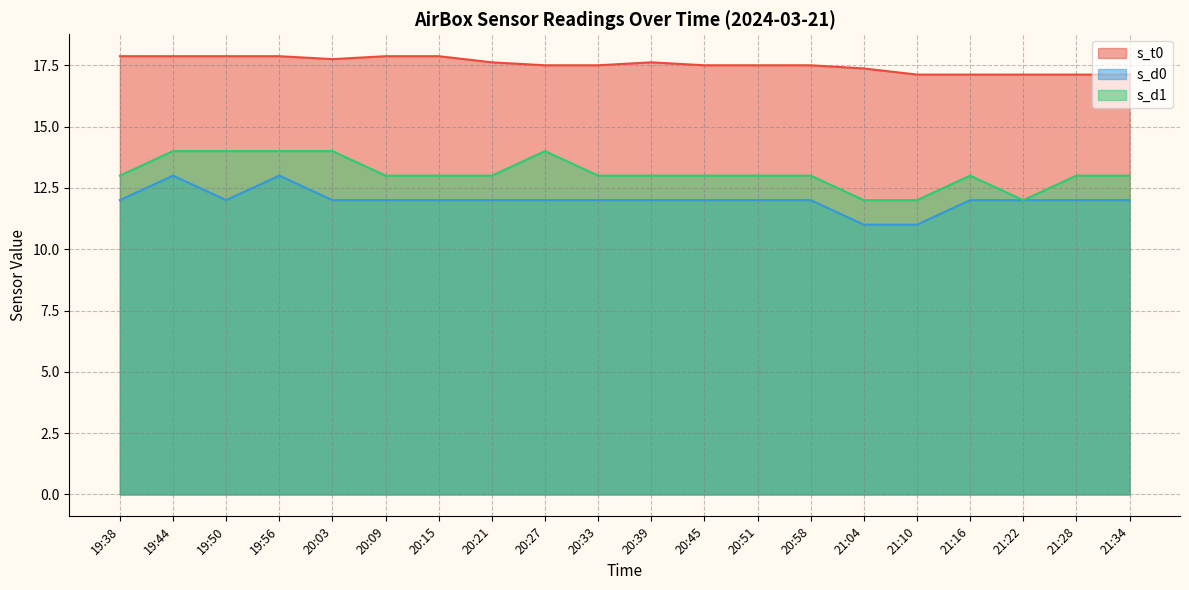

What is the greatest value displayed?

17.9